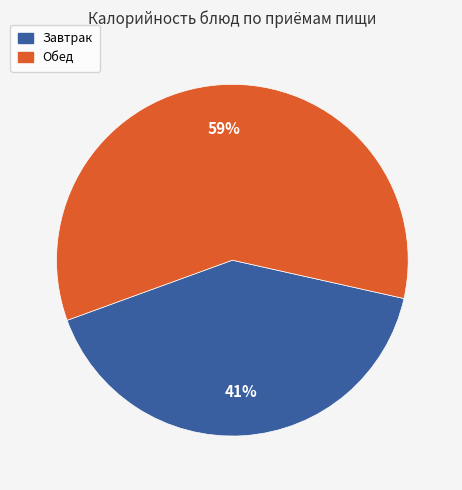

How many segments does this pie chart have?

2